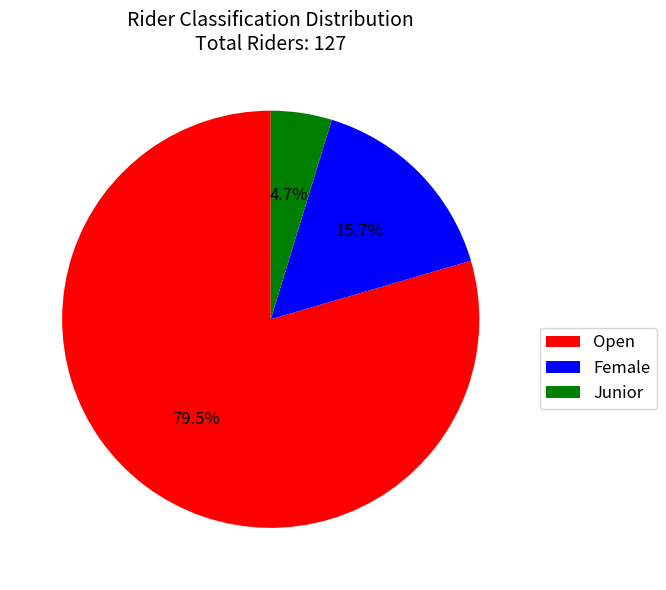

To the nearest percent, what is the combined percentage of Female and Junior?

20%